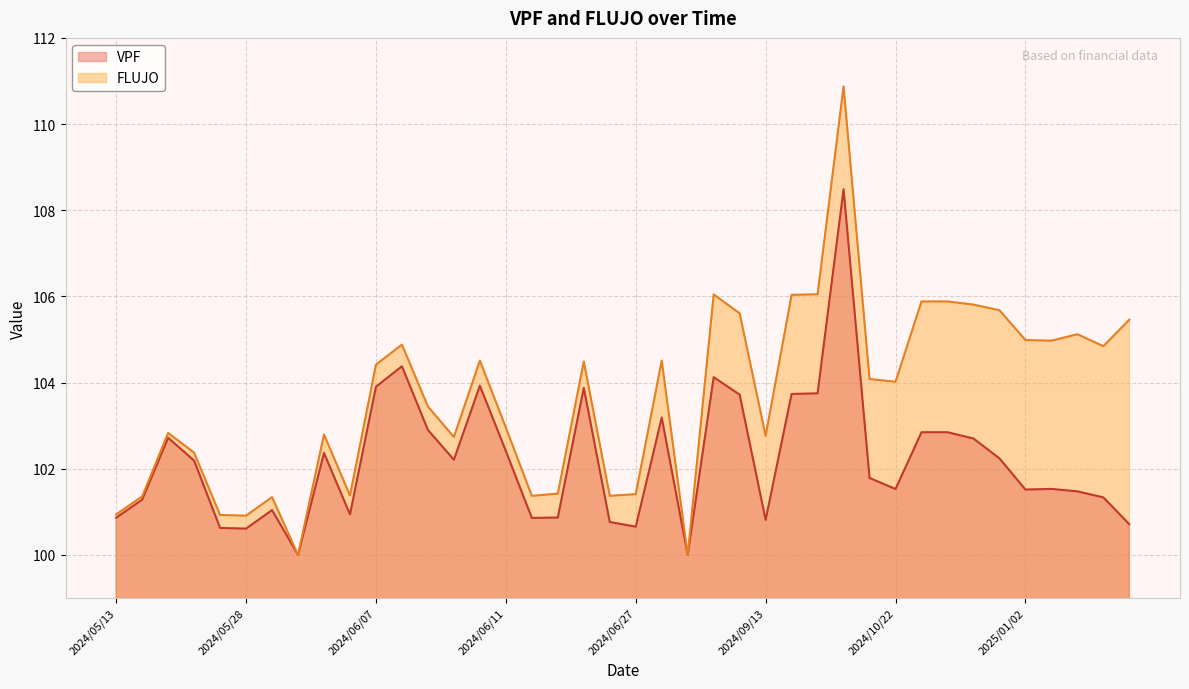

Is it true that VPF equals 138.8 at 2024/05/13?

False